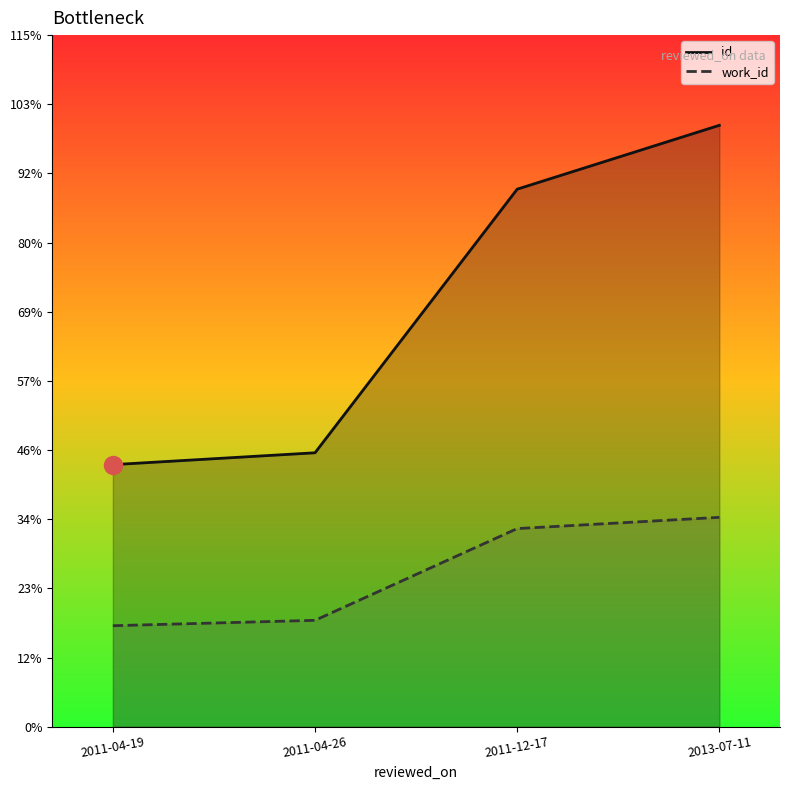

Which has a higher value, 2013-07-11 or 2011-04-19?

2013-07-11